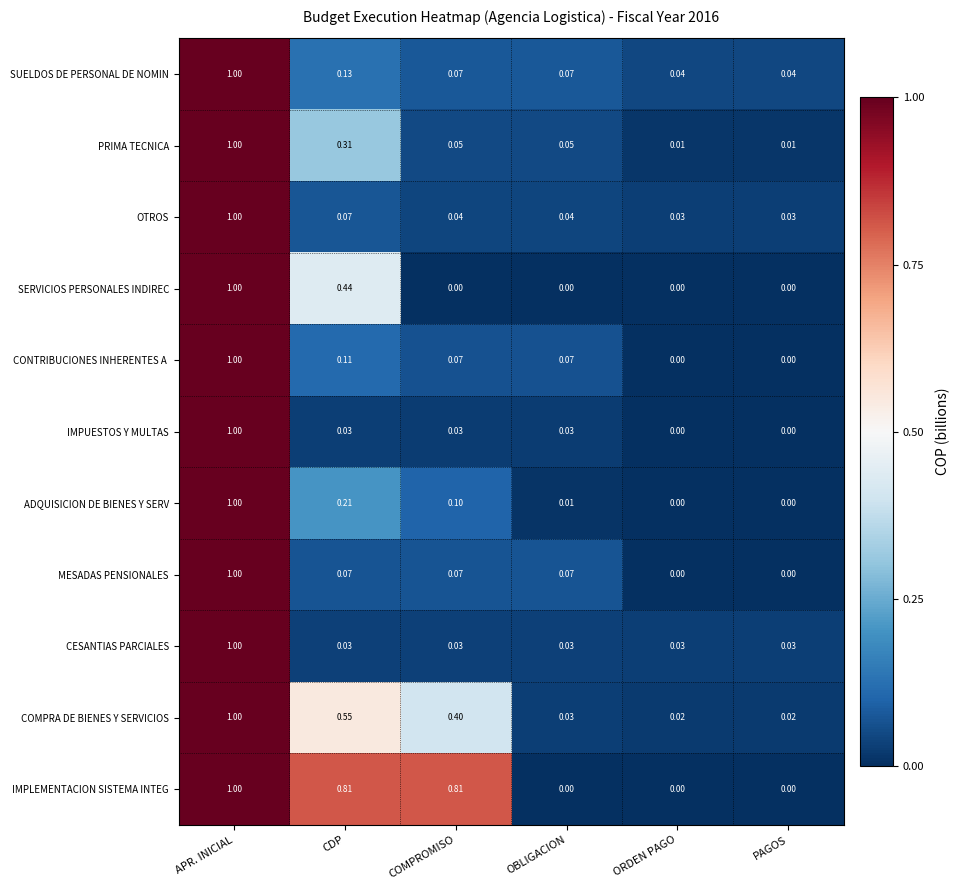

At which category does the chart reach its peak across all series?

APR. INICIAL